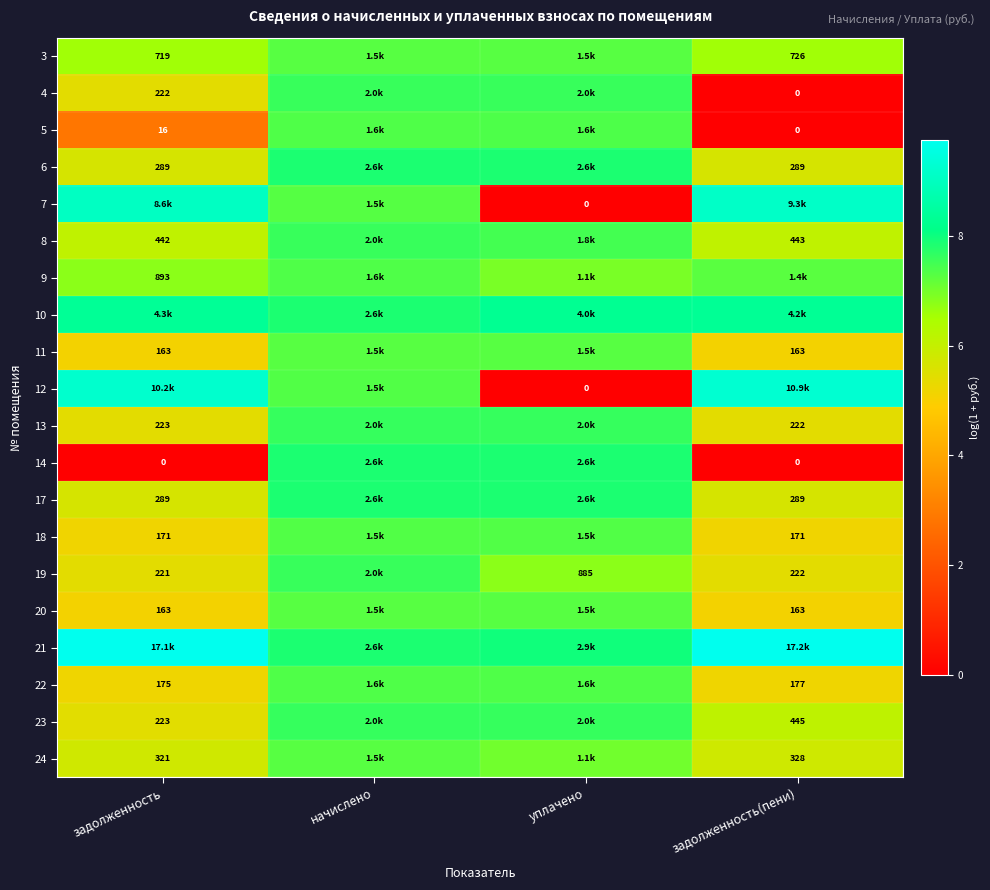

What is the difference between the second highest and minimum values in the 7 series?

9.1